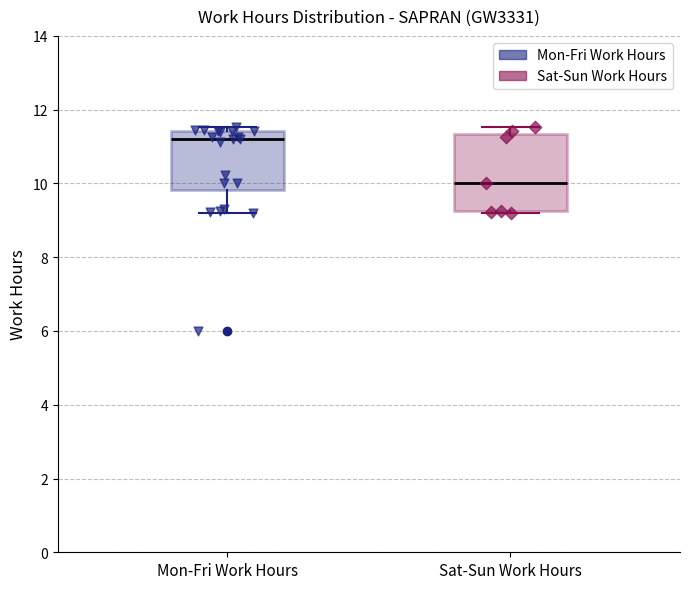

Reading left to right, transcribe this box plot: for each box, give where its median line is, the range the box spans, and where its two whiskers end, as read against the y-axis. The values are not printed on the chart, so give them approximately, as read against the axis.

Mon-Fri Work Hours: median 11.2, box 9.8 to 11.4, whiskers 9.2 to 11.6
Sat-Sun Work Hours: median 10.0, box 9.2 to 11.4, whiskers 9.2 to 11.6